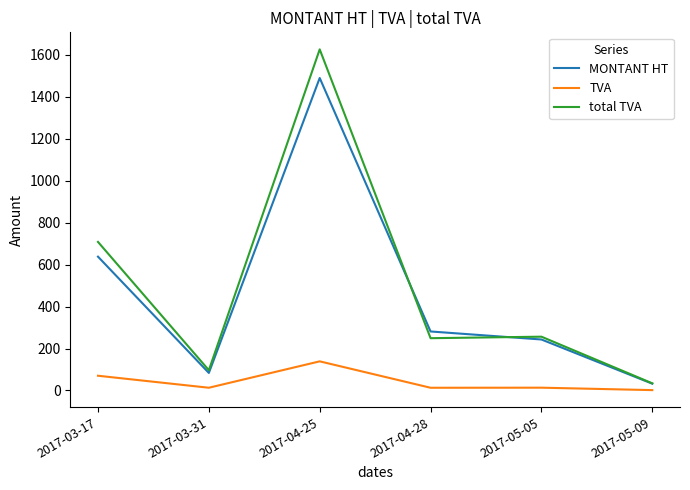

Where is MONTANT HT nearest to the value 760?

2017-03-17